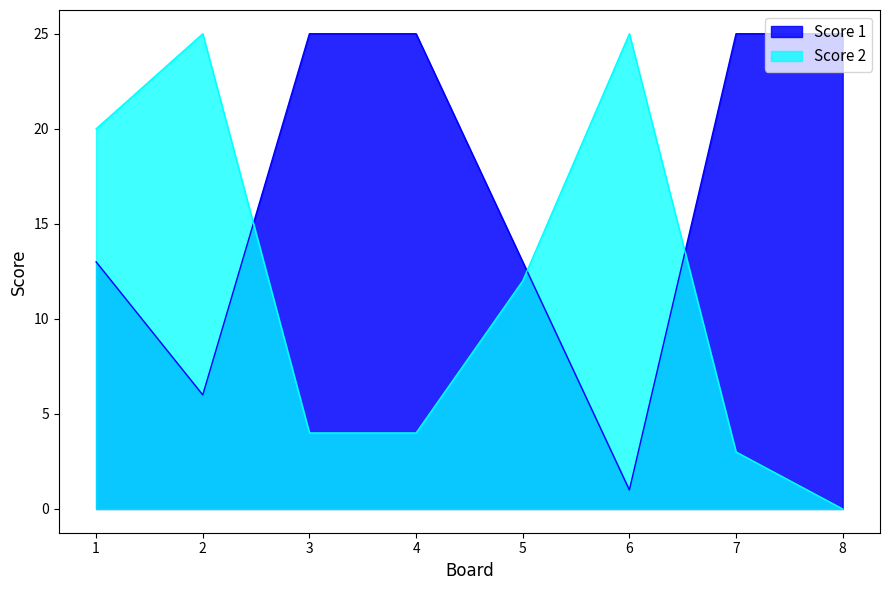

What is the sum of all Score 1 values?

133